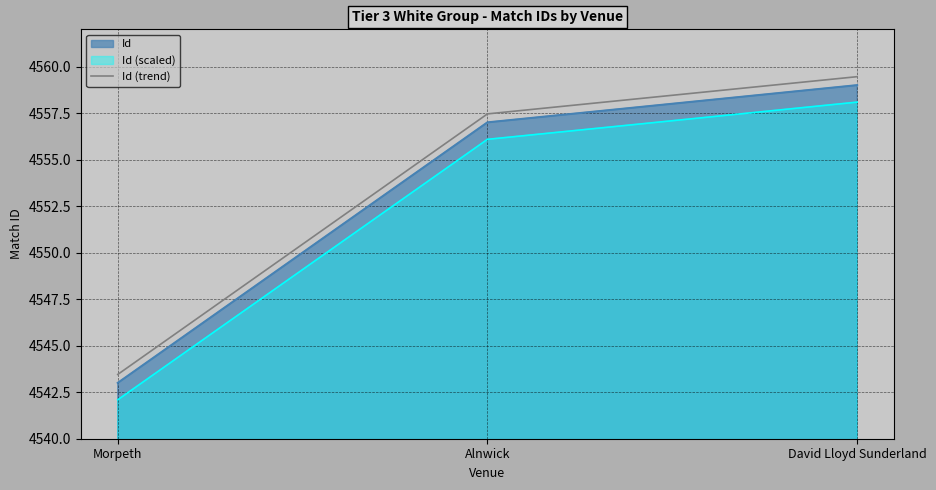

What value does the data have at Alnwick?

4557.5